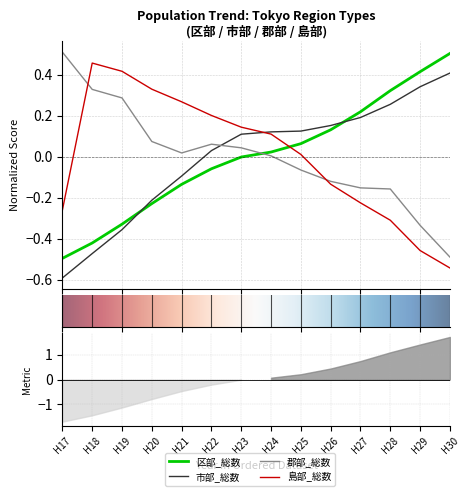

How many data points does each series have?

14